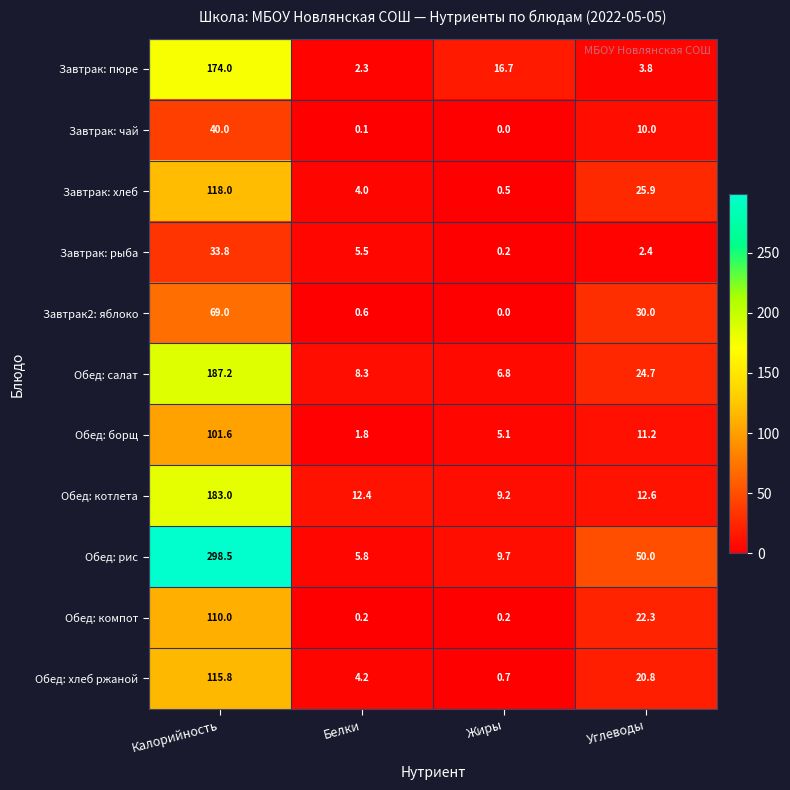

What value does the Обед: борщ series have at Белки?

1.8